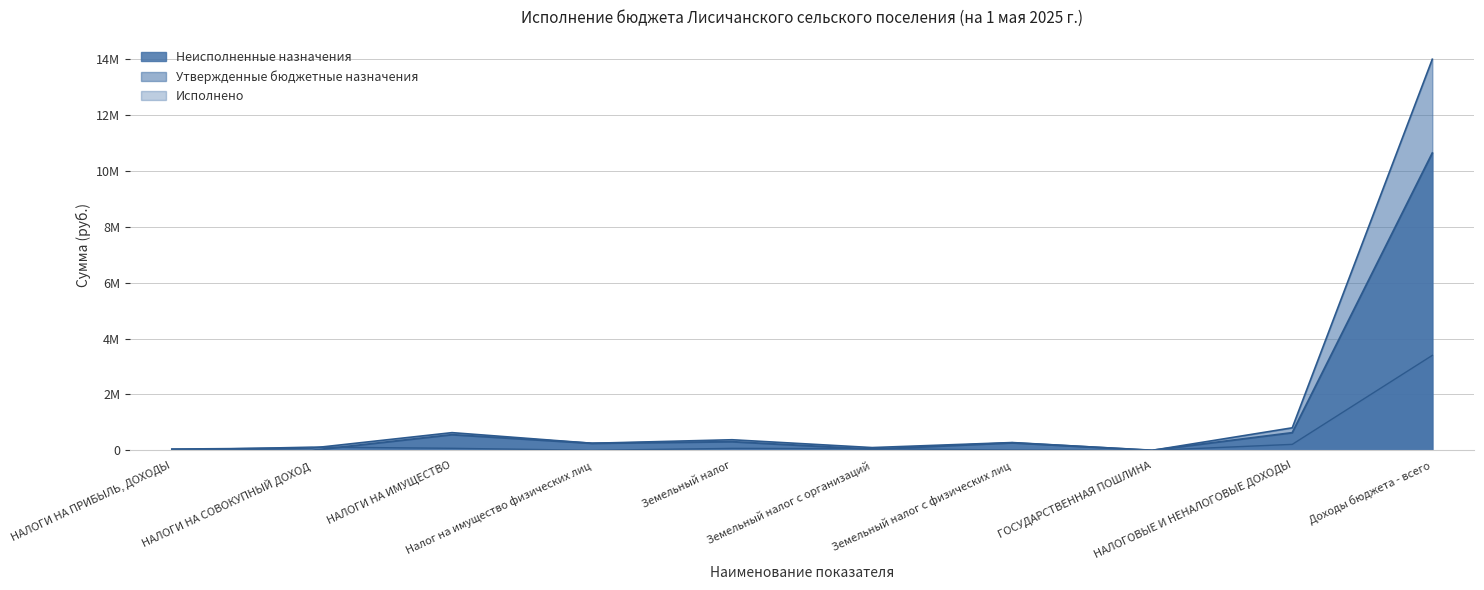

What is the average value of the Исполнено series?

396852.2